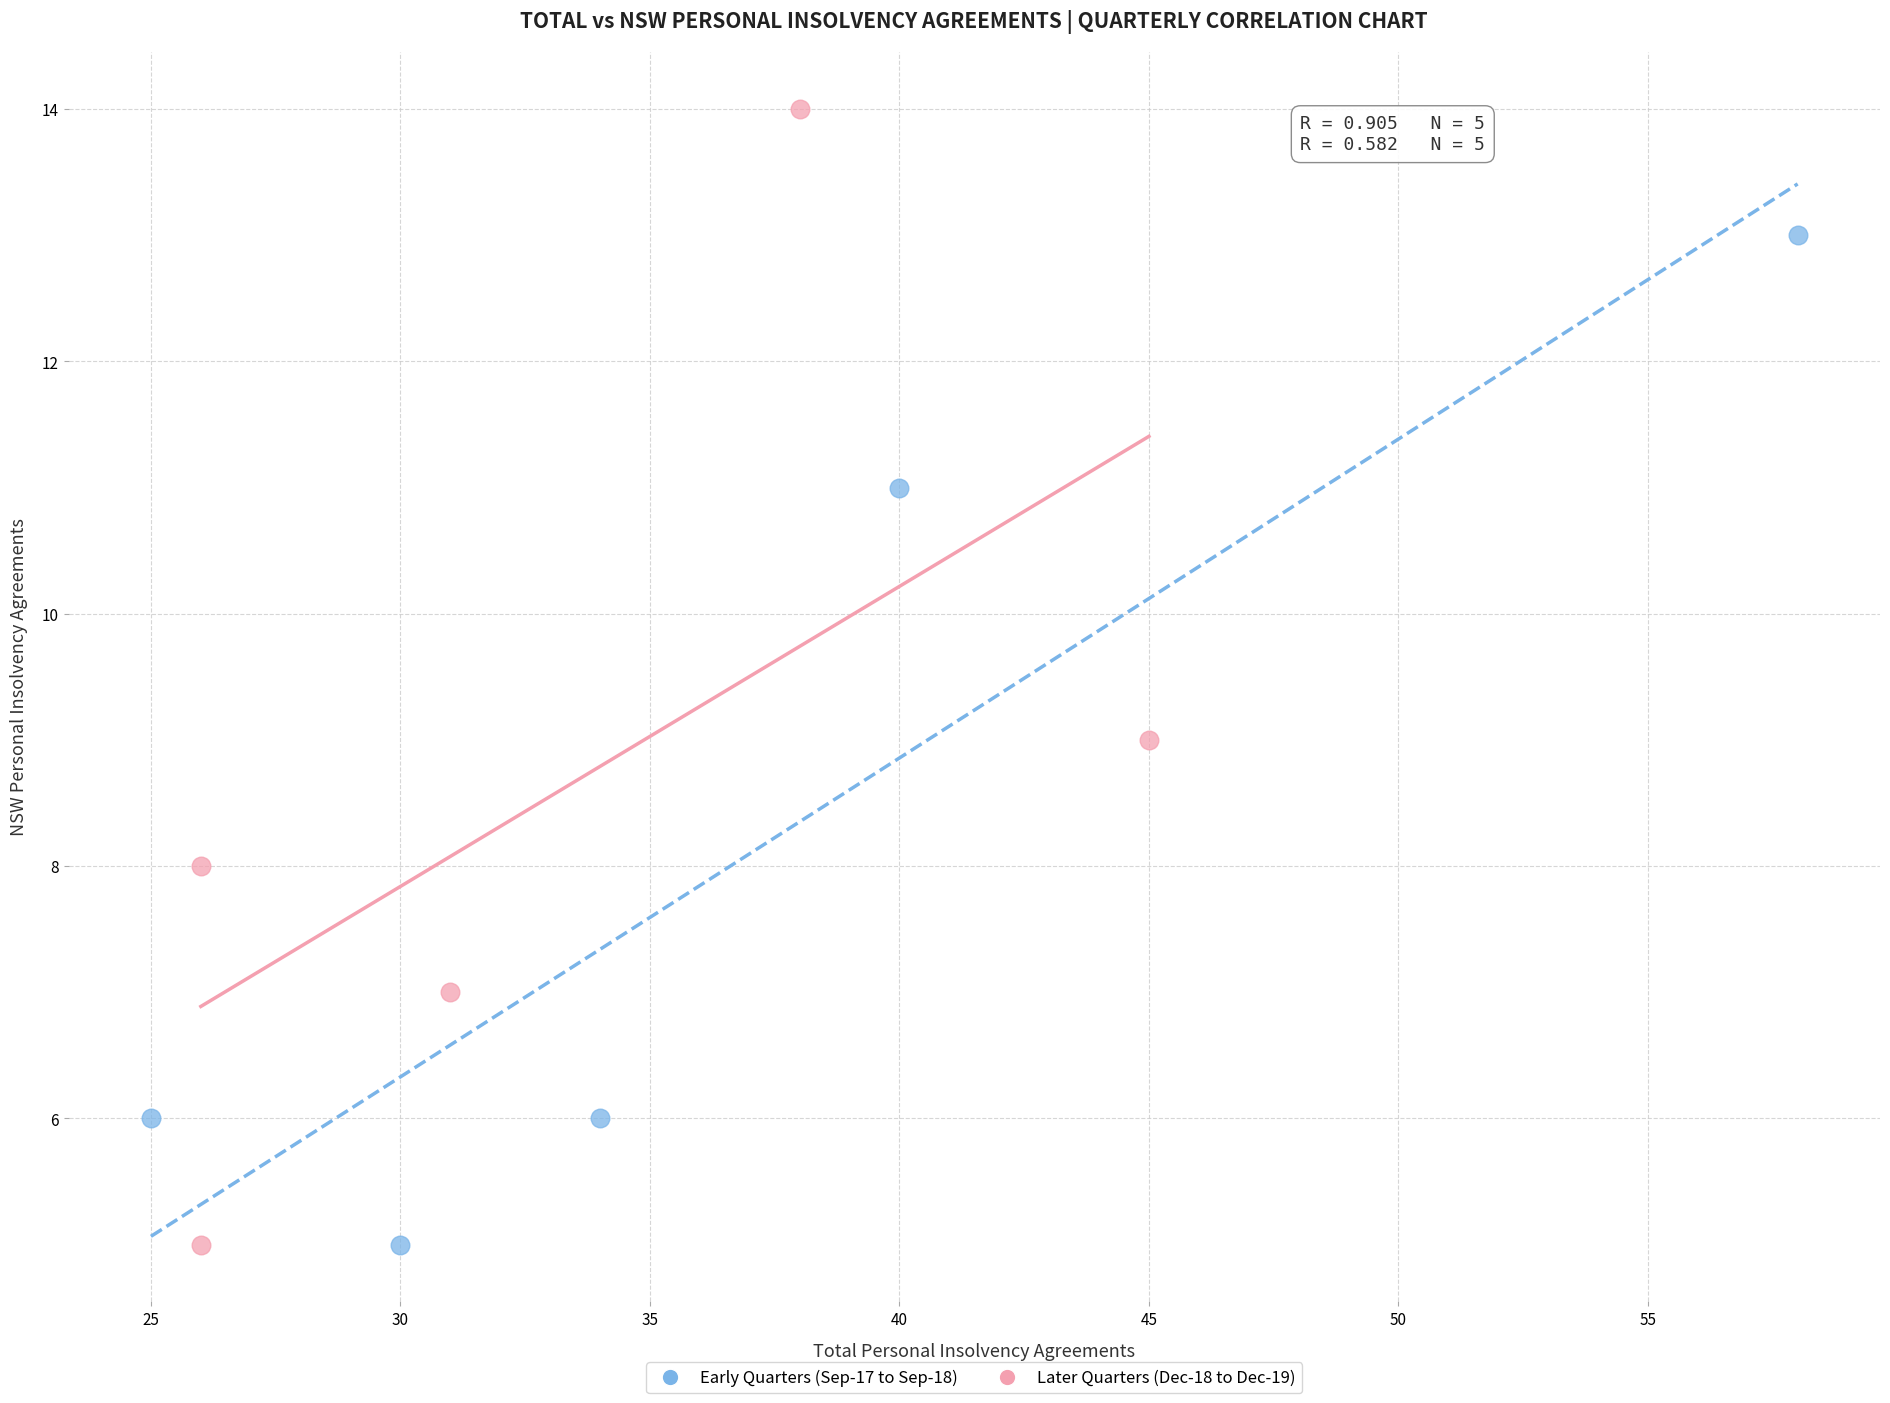

What are all the series names shown in the legend?

Early Quarters (Sep-17 to Sep-18), Later Quarters (Dec-18 to Dec-19)